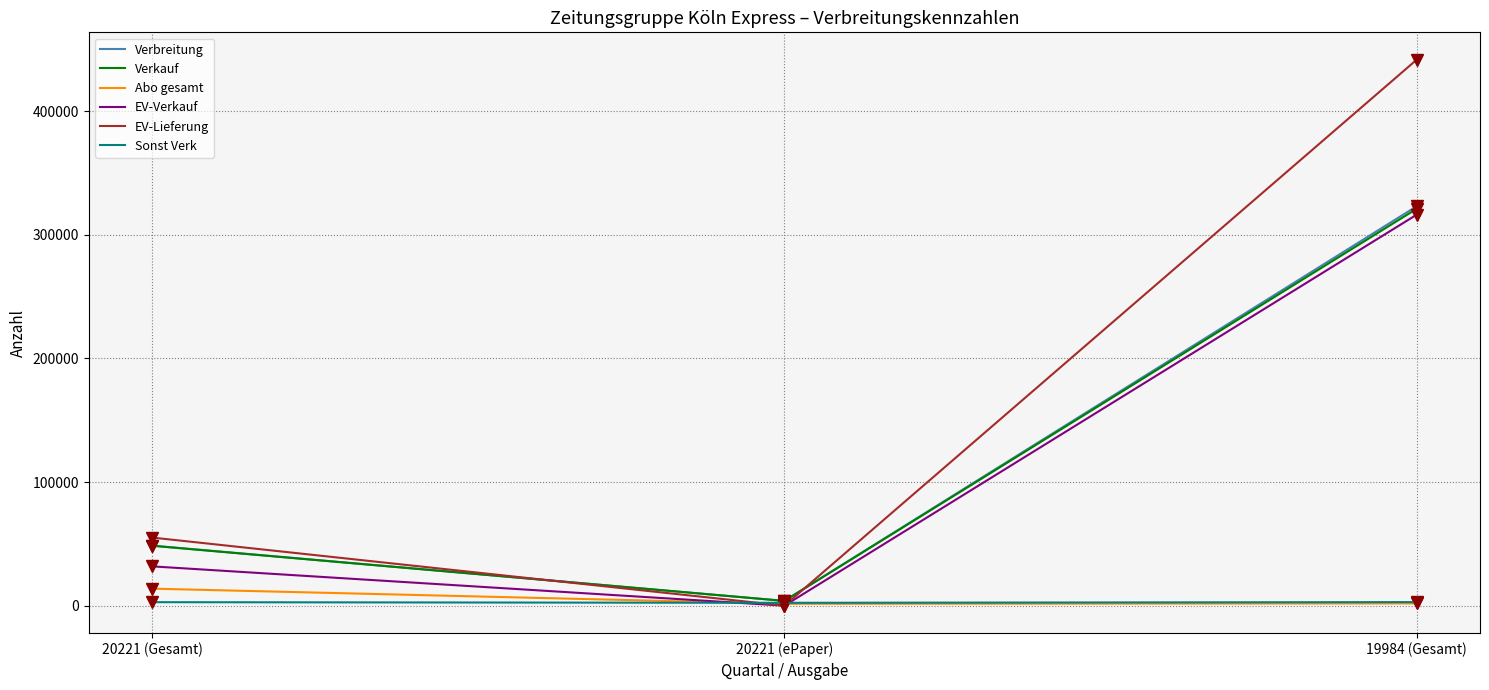

Where is EV-Lieferung nearest to the value 220790?

20221 (Gesamt)